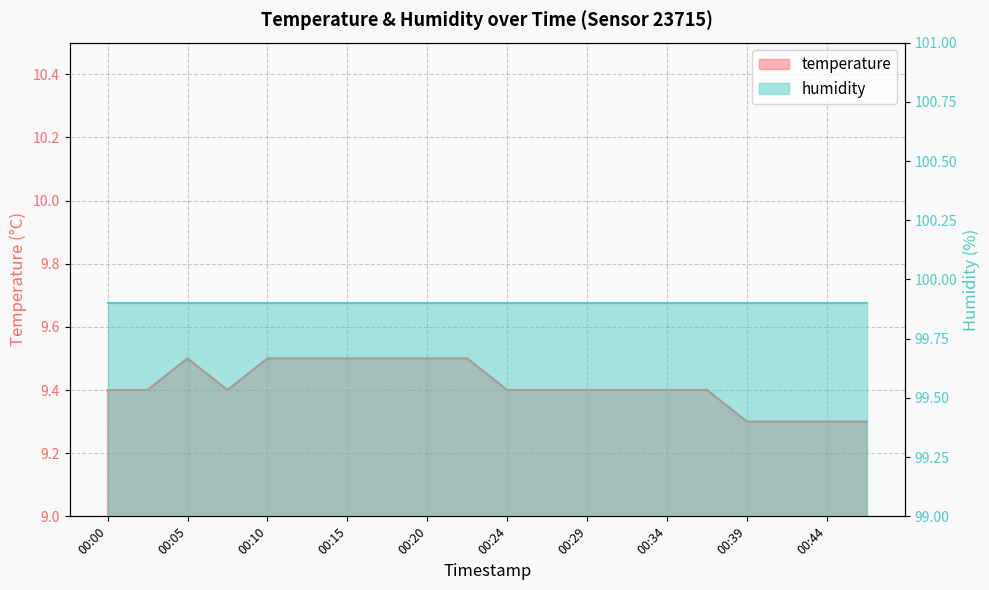

At which category does the data reach its first local peak?

00:05